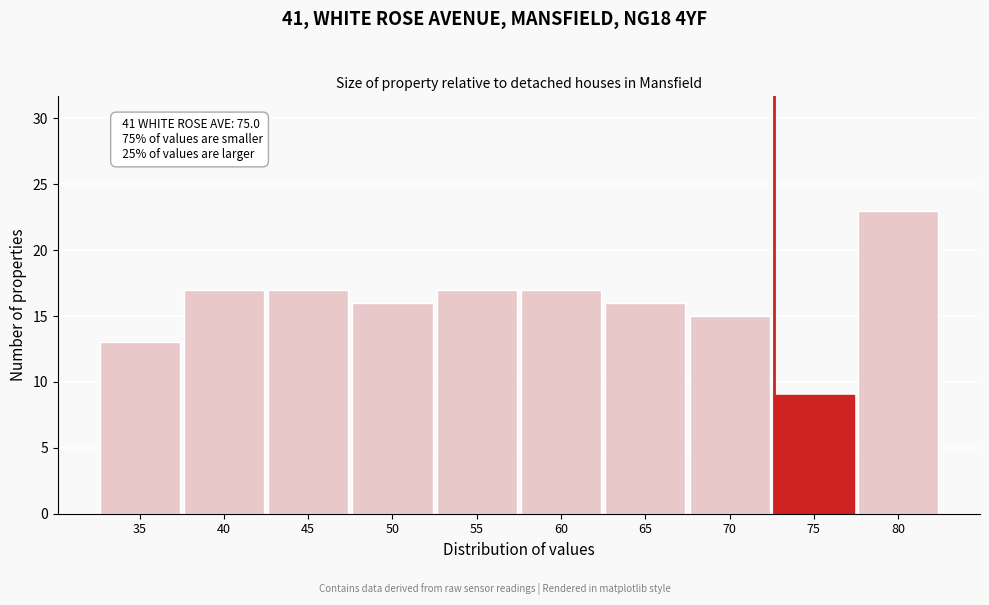

Reading left to right, list all the values displayed in this chart.

13	17	17	16	17	17	16	15	9	23